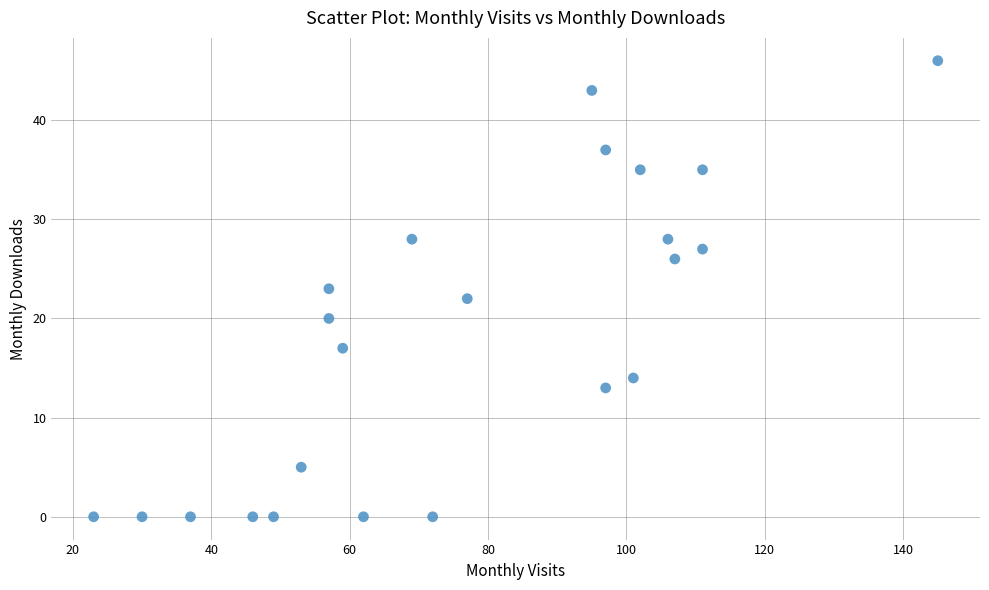

What is the range of X values (max minus min)?

122